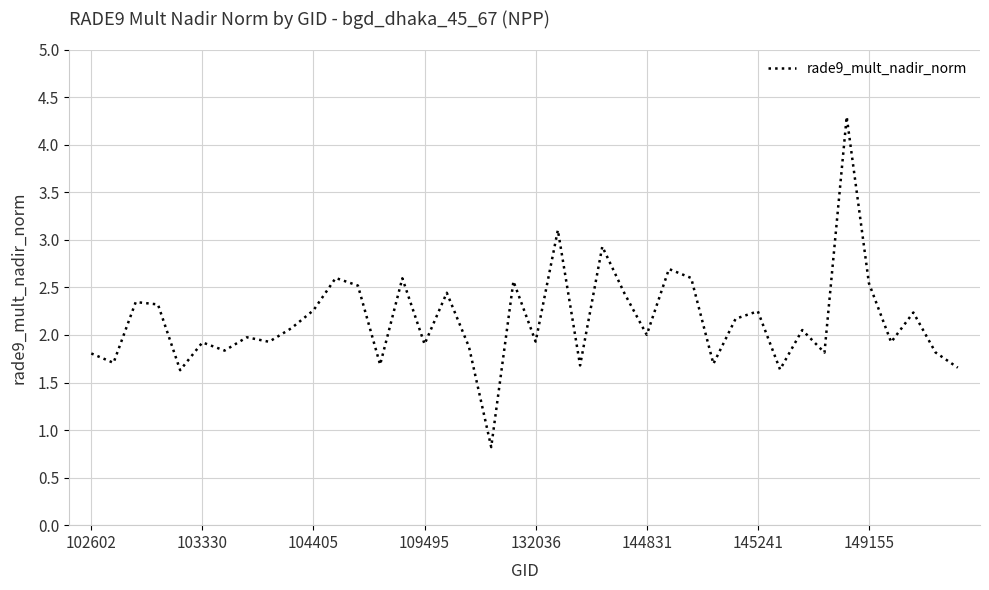

What is the difference between the maximum and minimum values?

3.5